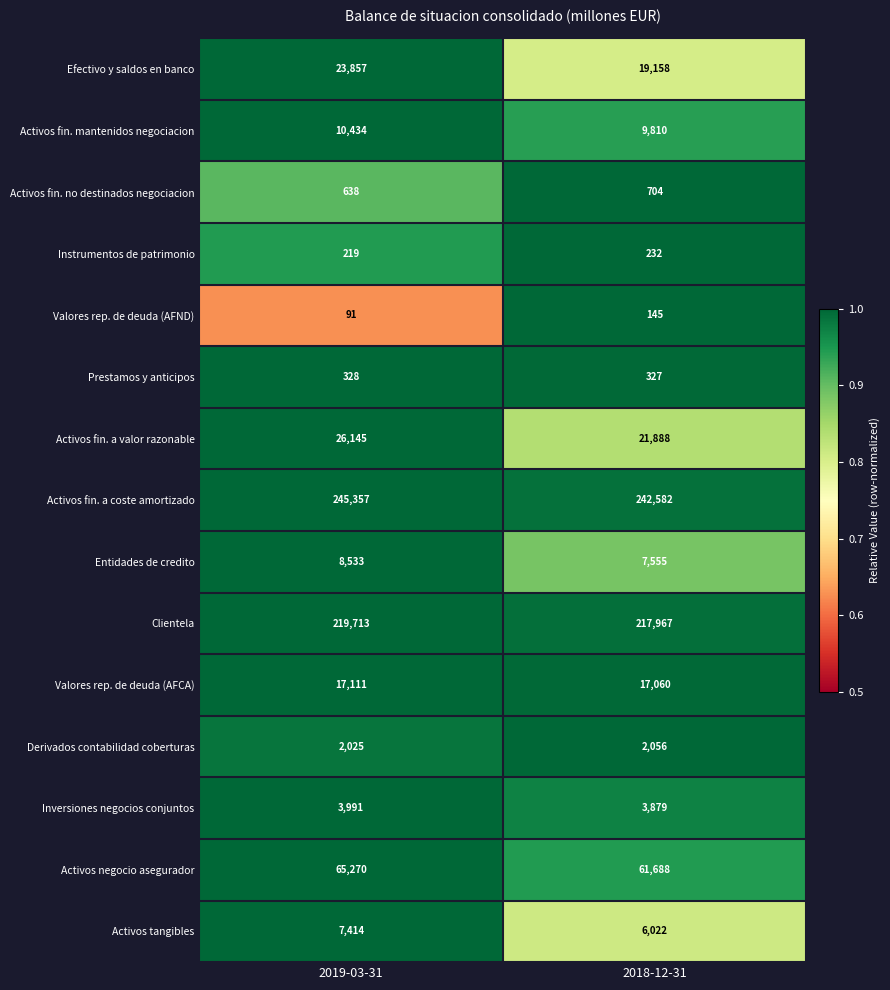

List the series in order of their peak value, lowest first.

Valores rep. de deuda (AFND), Instrumentos de patrimonio, Prestamos y anticipos, Activos fin. no destinados negociacion, Derivados contabilidad coberturas, Inversiones negocios conjuntos, Activos tangibles, Entidades de credito, Activos fin. mantenidos negociacion, Valores rep. de deuda (AFCA), Efectivo y saldos en banco, Activos fin. a valor razonable, Activos negocio asegurador, Clientela, Activos fin. a coste amortizado